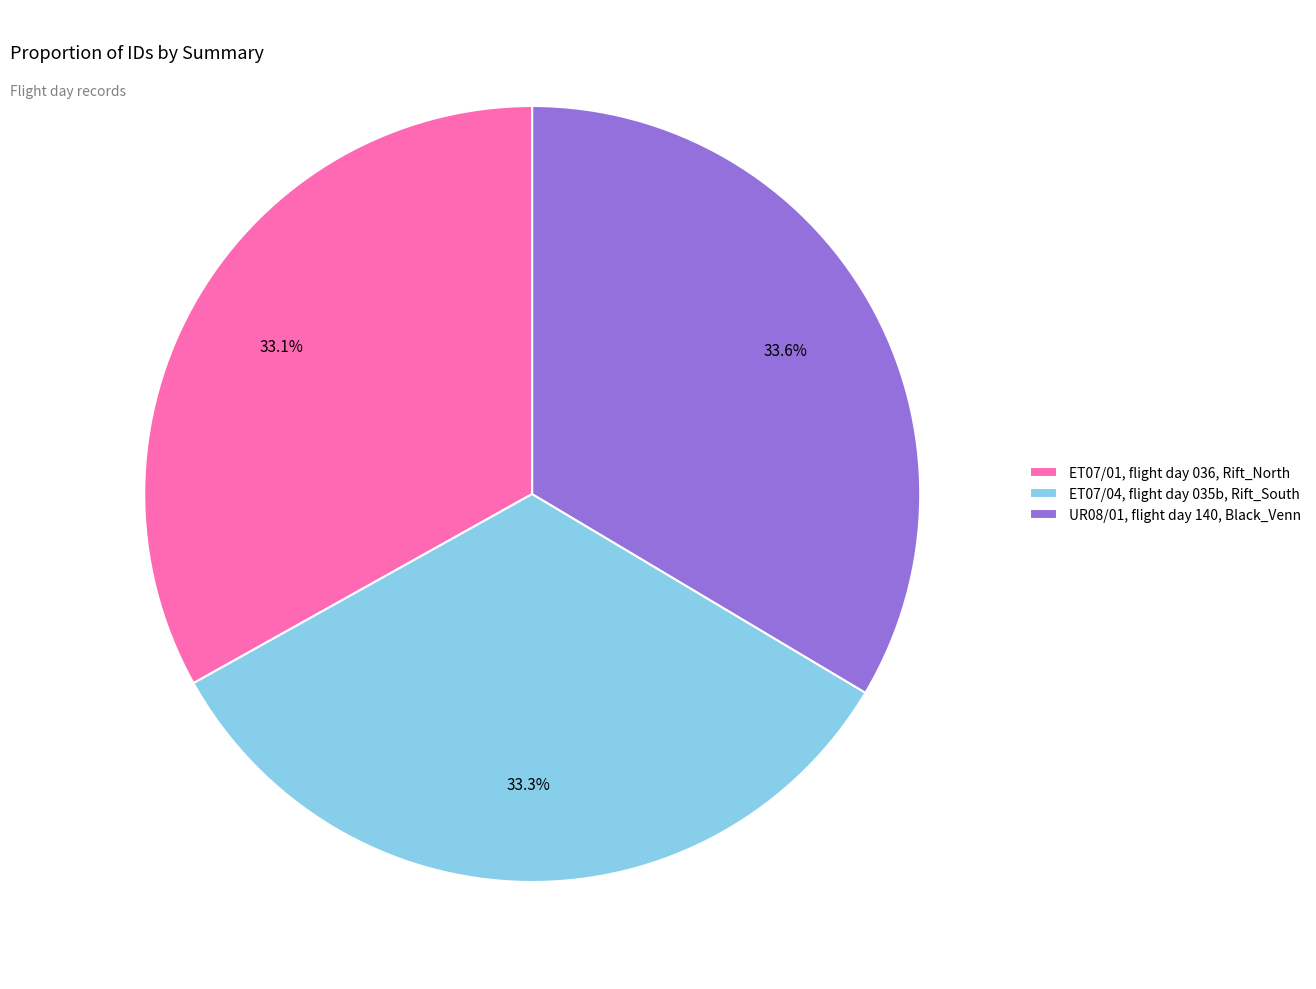

To the nearest percent, what portion does UR08/01, flight day 140, Black_Venn represent?

34%